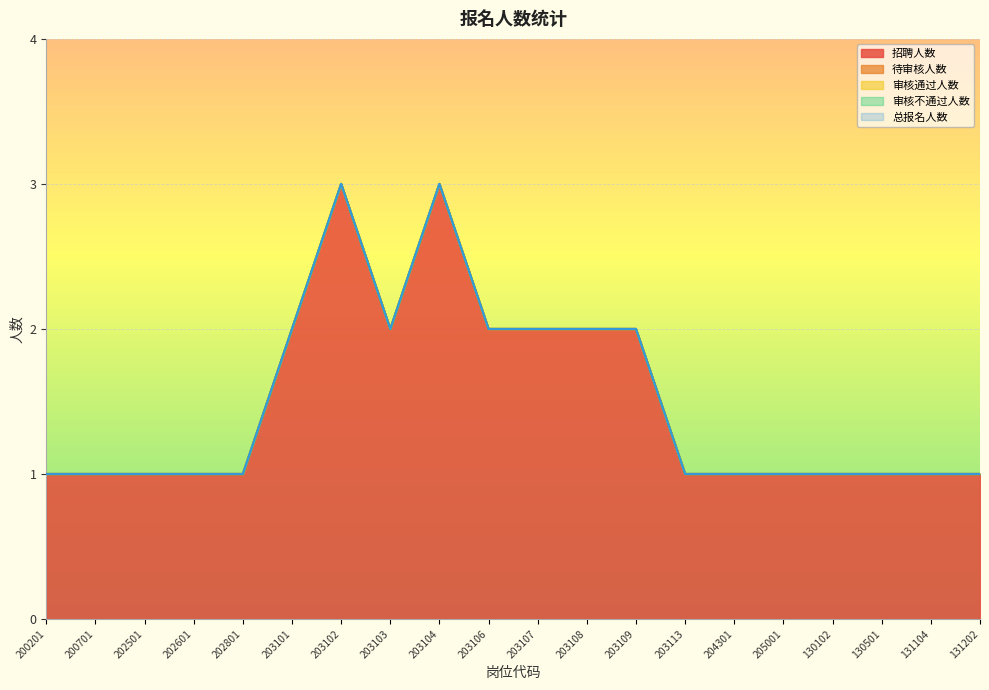

Which series has the widest spread of values?

招聘人数